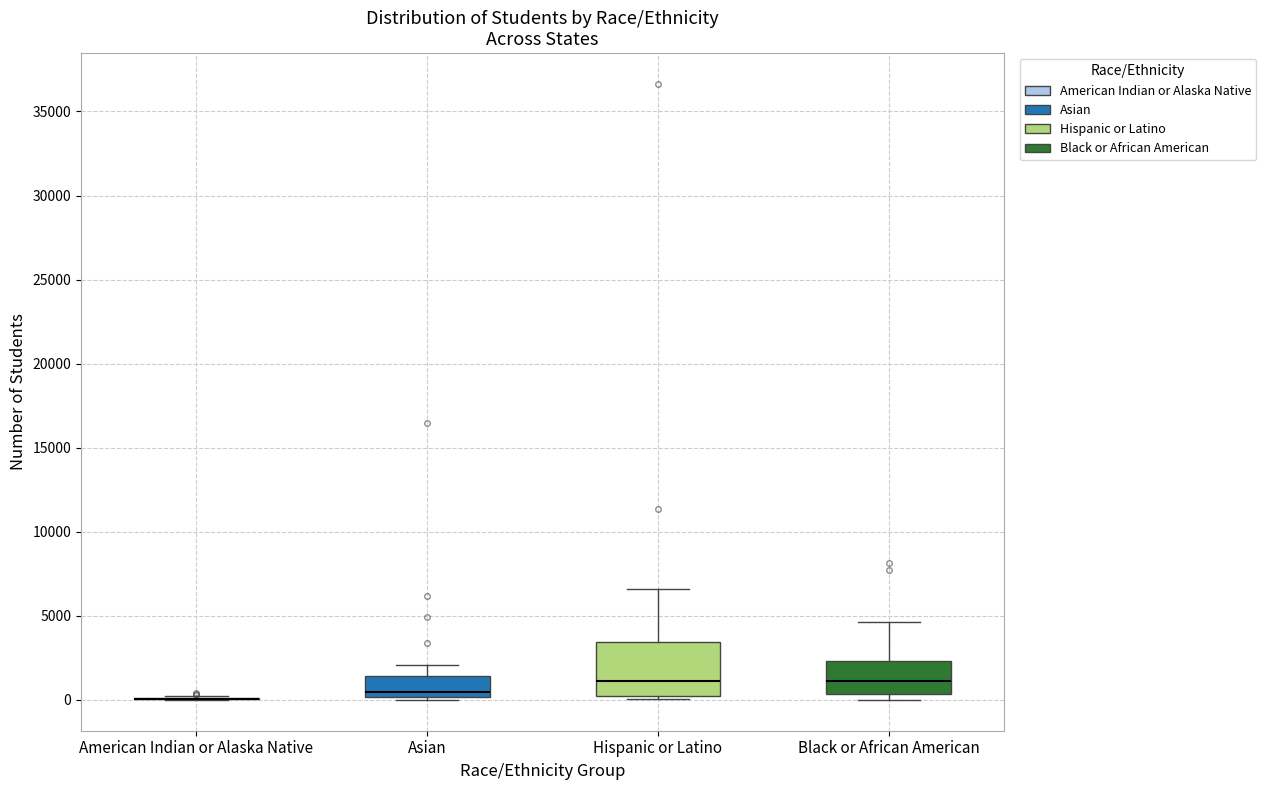

Where does the median line of the box for Black or African American sit on the y-axis? The values are not printed on the chart, so give them approximately, as read against the axis.

1000